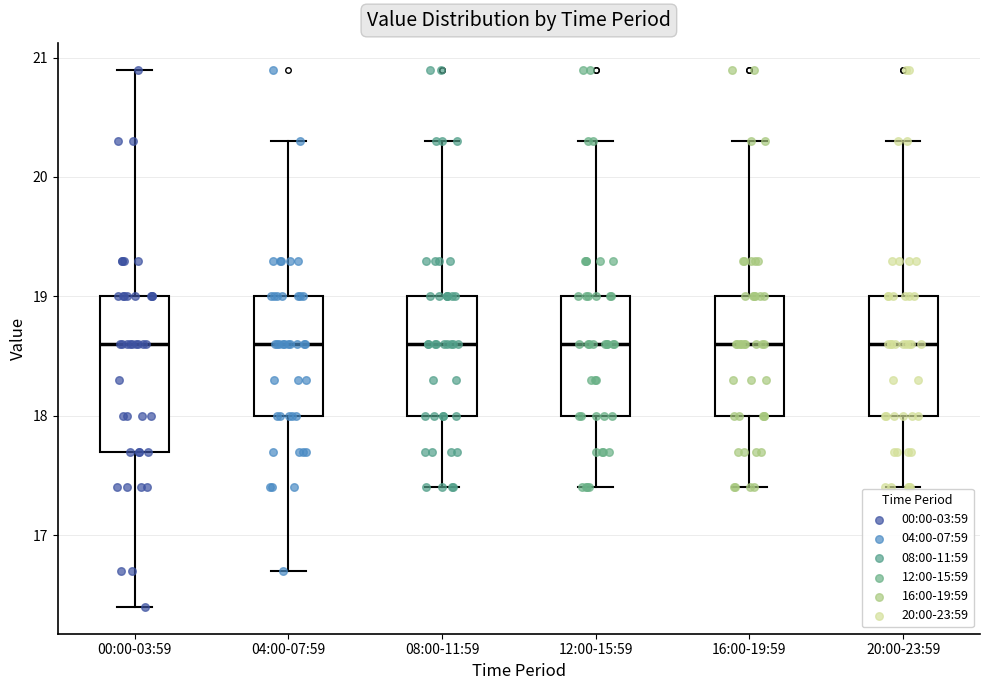

Reading left to right, transcribe this box plot: for each box, give where its median line is, the range the box spans, and where its two whiskers end, as read against the y-axis. The values are not printed on the chart, so give them approximately, as read against the axis.

00:00-03:59: median 18.6, box 17.7 to 19.0, whiskers 16.4 to 20.9
04:00-07:59: median 18.6, box 18.0 to 19.0, whiskers 16.7 to 20.3
08:00-11:59: median 18.6, box 18.0 to 19.0, whiskers 17.4 to 20.3
12:00-15:59: median 18.6, box 18.0 to 19.0, whiskers 17.4 to 20.3
16:00-19:59: median 18.6, box 18.0 to 19.0, whiskers 17.4 to 20.3
20:00-23:59: median 18.6, box 18.0 to 19.0, whiskers 17.4 to 20.3